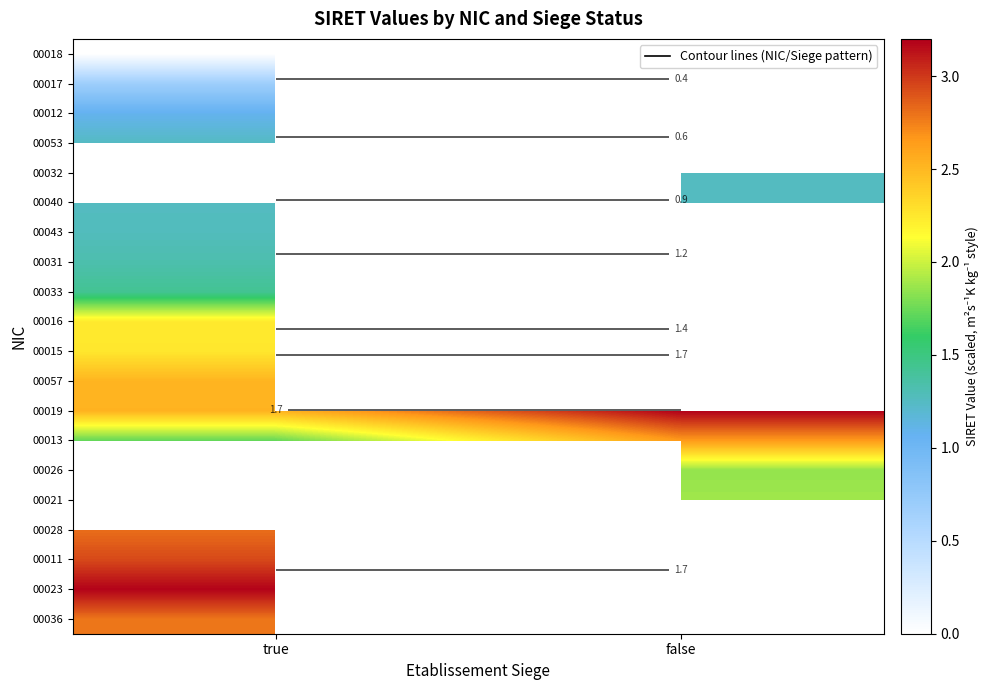

Which category has the lowest value across all series?

true